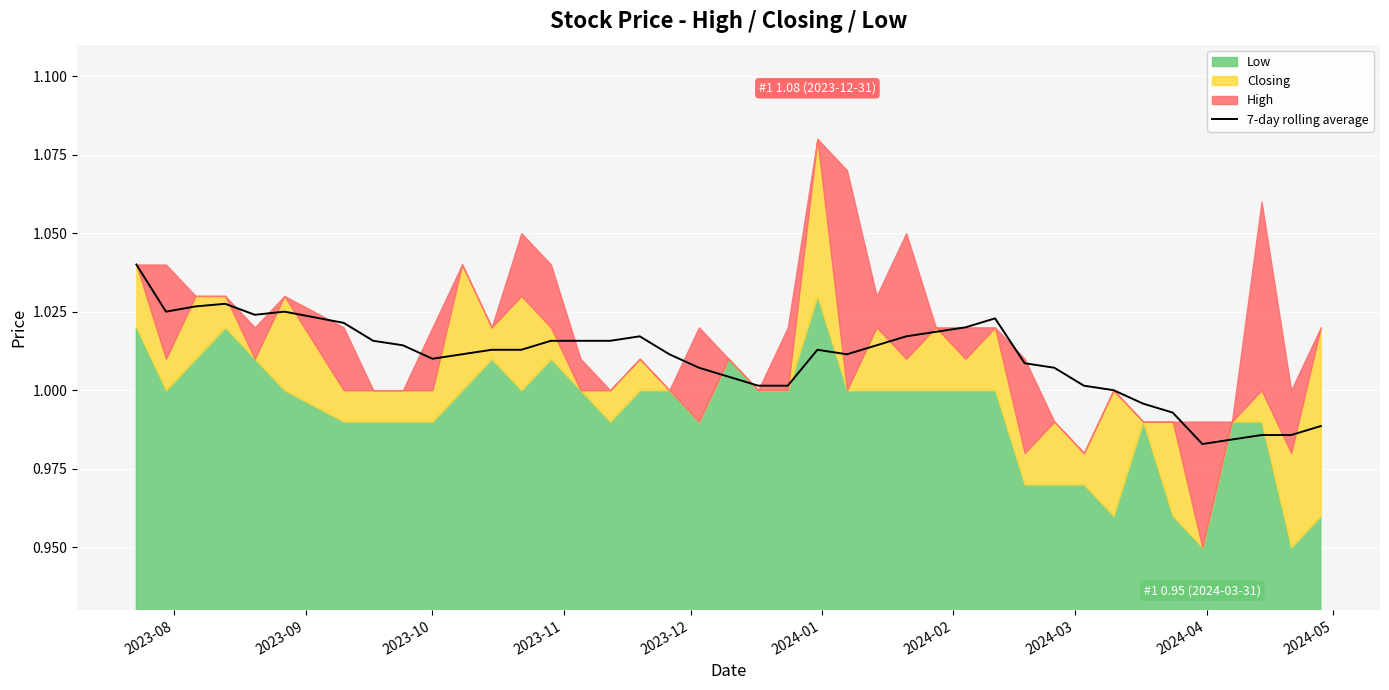

How many interior local valleys (lower than both neighbors) does the data have?

6